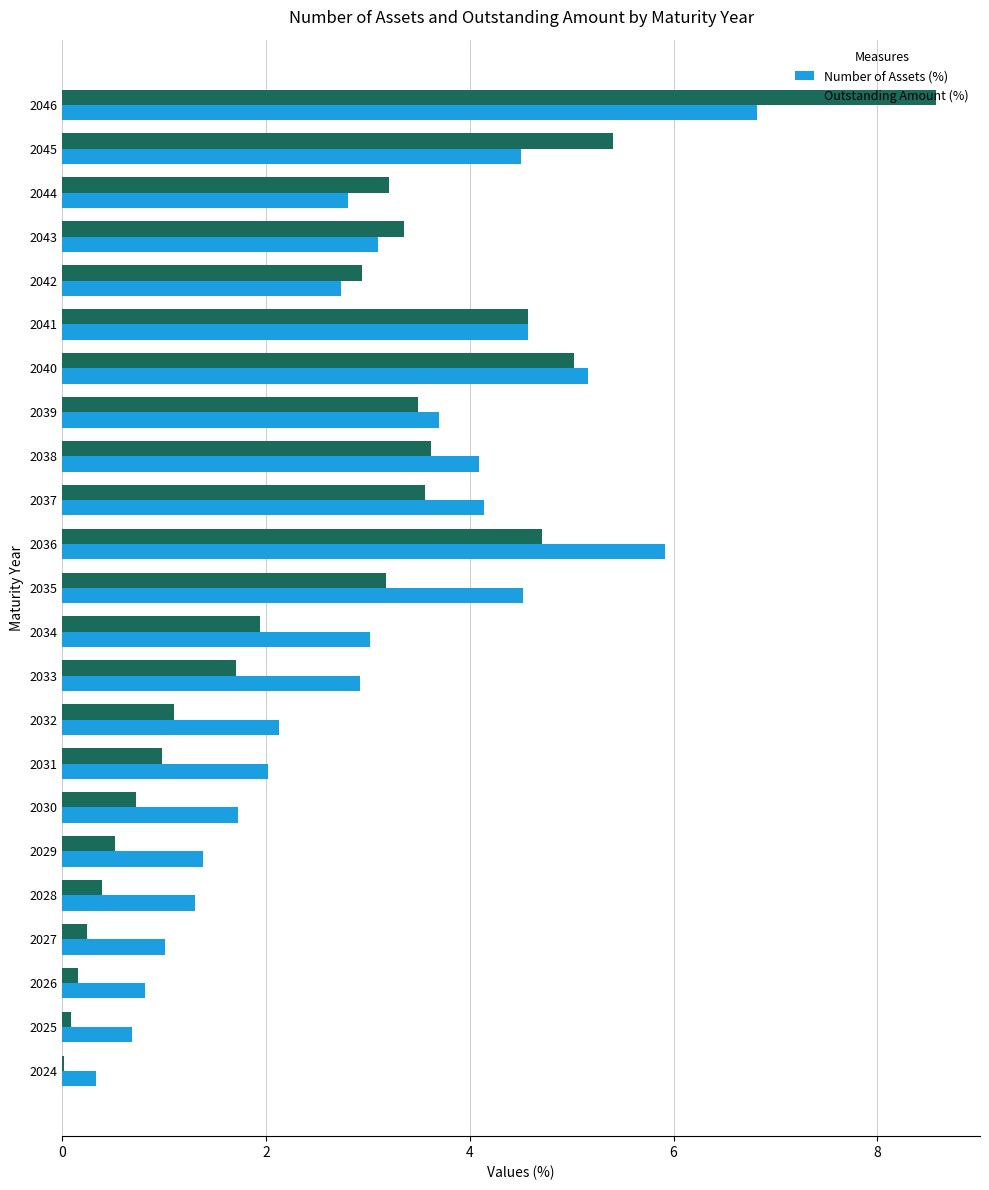

What is the sum of all Number of Assets (%) values?

69.4